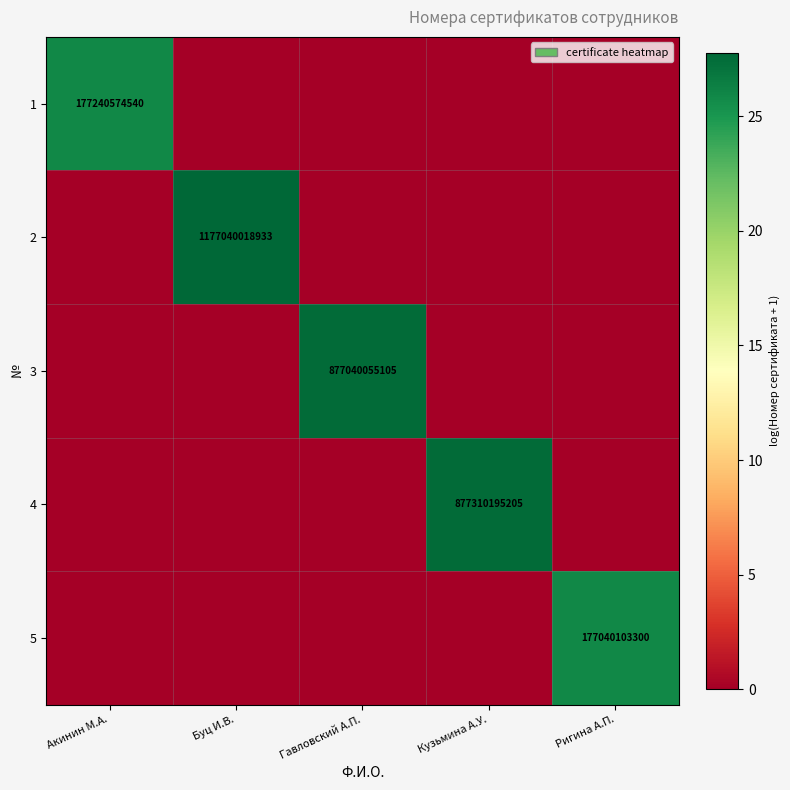

The value of 3 at Гавловский А.П. is 877040055105. True or false?

True